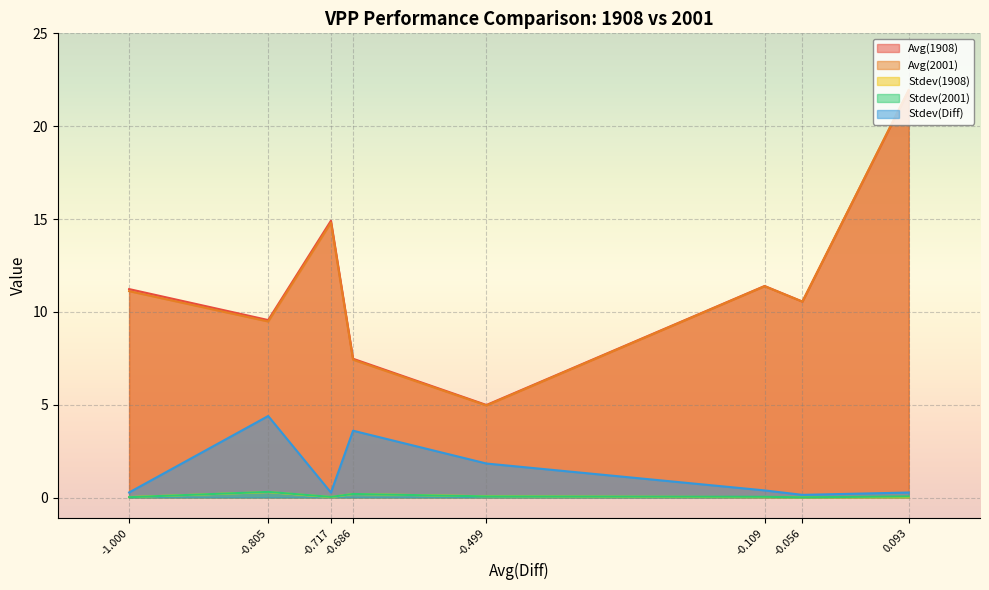

Does the chart display data point markers on the line(s)?

No